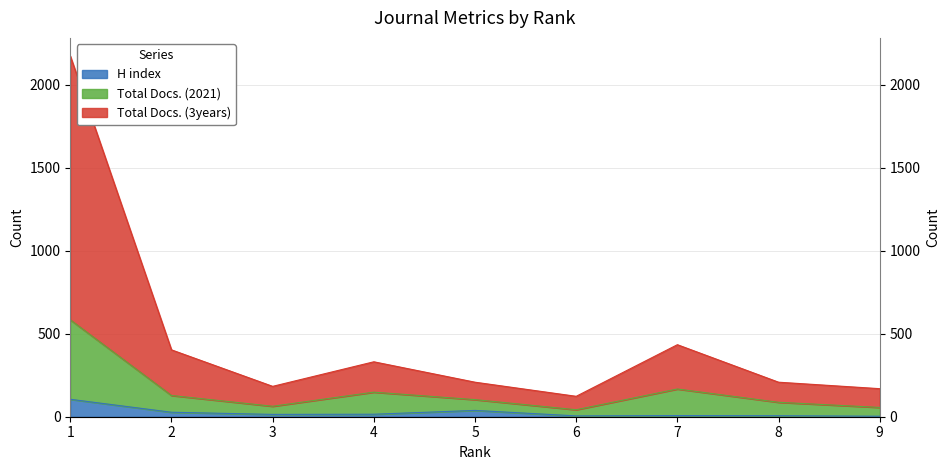

Rank the series at 1 from lowest to highest value.

H index, Total Docs. (2021), Total Docs. (3years)